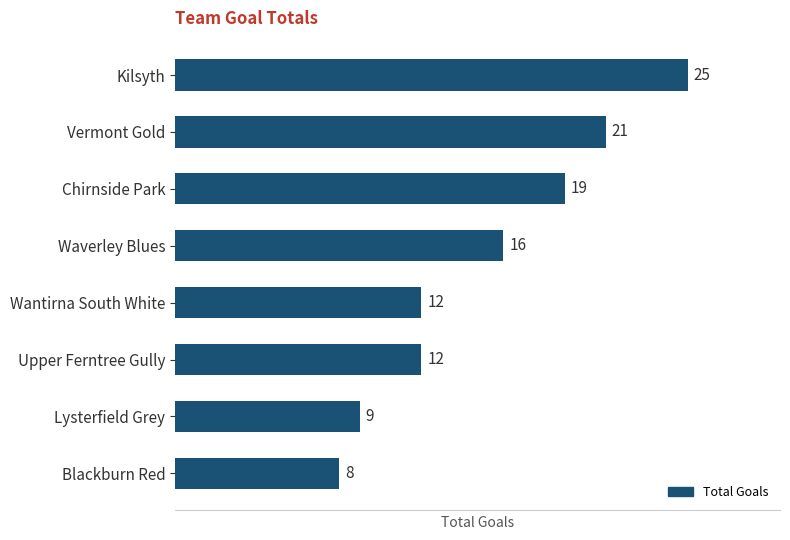

Reading top to bottom, what are all the values shown in this chart?

Kilsyth=25	Vermont Gold=21	Chirnside Park=19	Waverley Blues=16	Wantirna South White=12	Upper Ferntree Gully=12	Lysterfield Grey=9	Blackburn Red=8